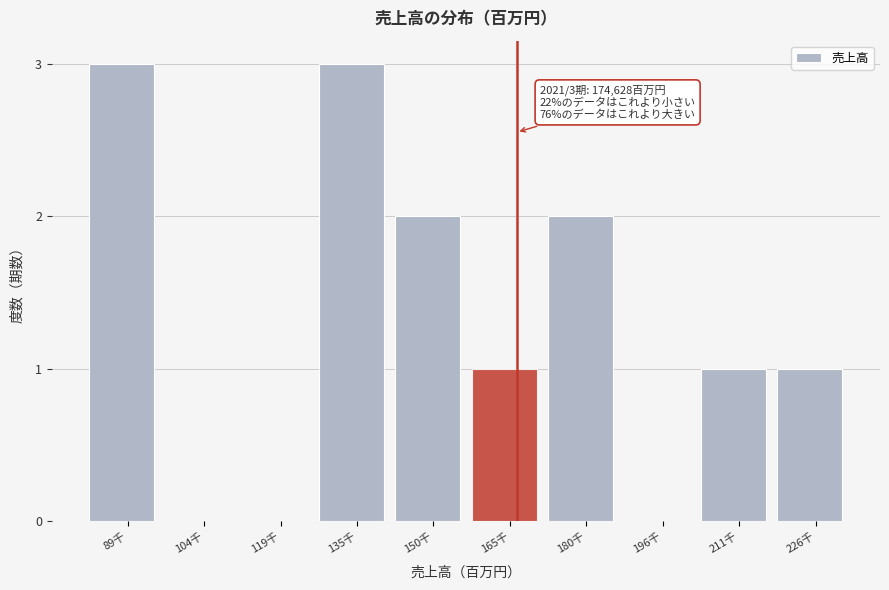

Reading right to left, what are all the values shown in this chart?

226千=1	211千=1	196千=0	180千=2	165千=1	150千=2	135千=3	119千=0	104千=0	89千=3